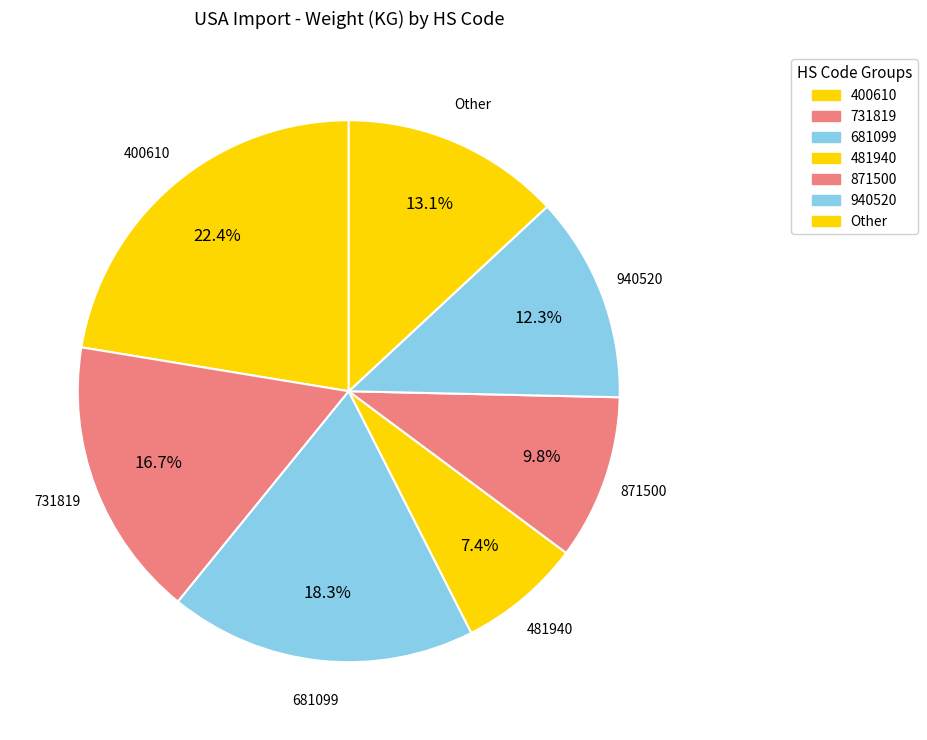

Is it true that 940520 is 12% of the pie?

True